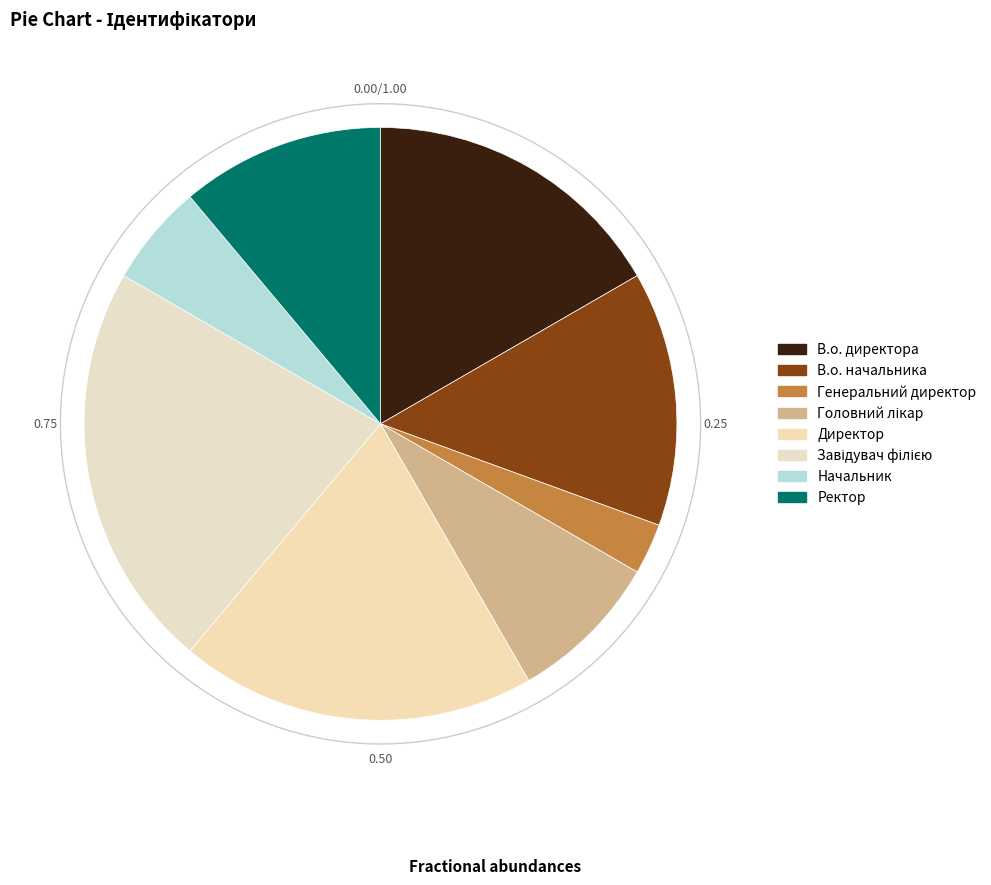

What is the change in value from В.о. начальника to Начальник?

-3